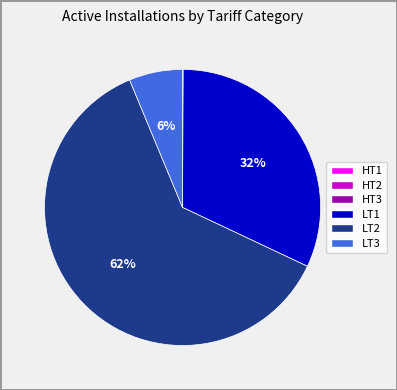

The LT3 slice represents 6% of the pie. True or false?

True